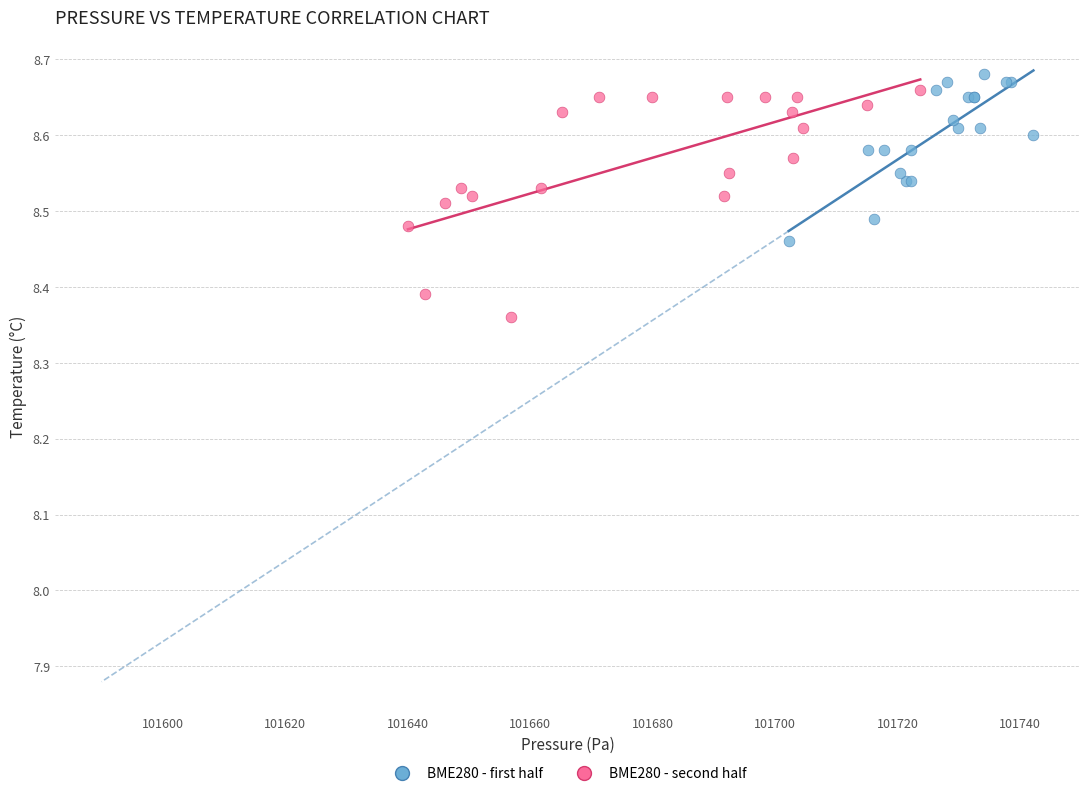

Which series has the widest spread of Y values?

BME280 - second half